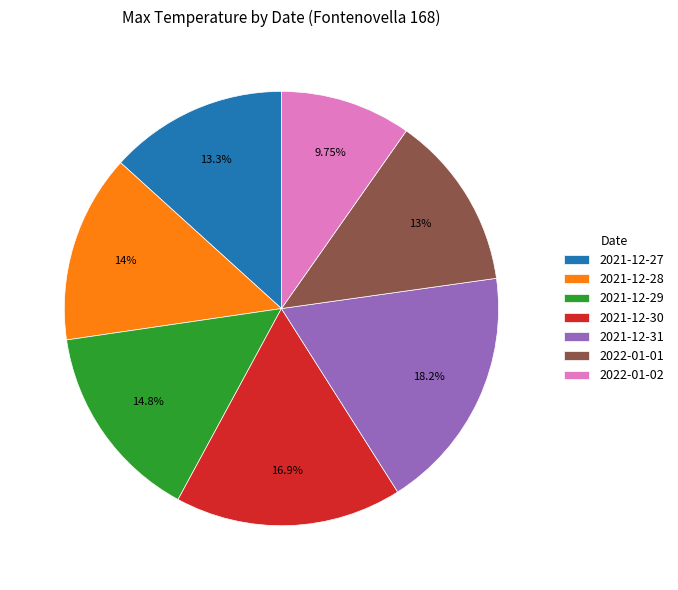

What percentage is the 2021-12-27 slice, to the nearest percent?

13%